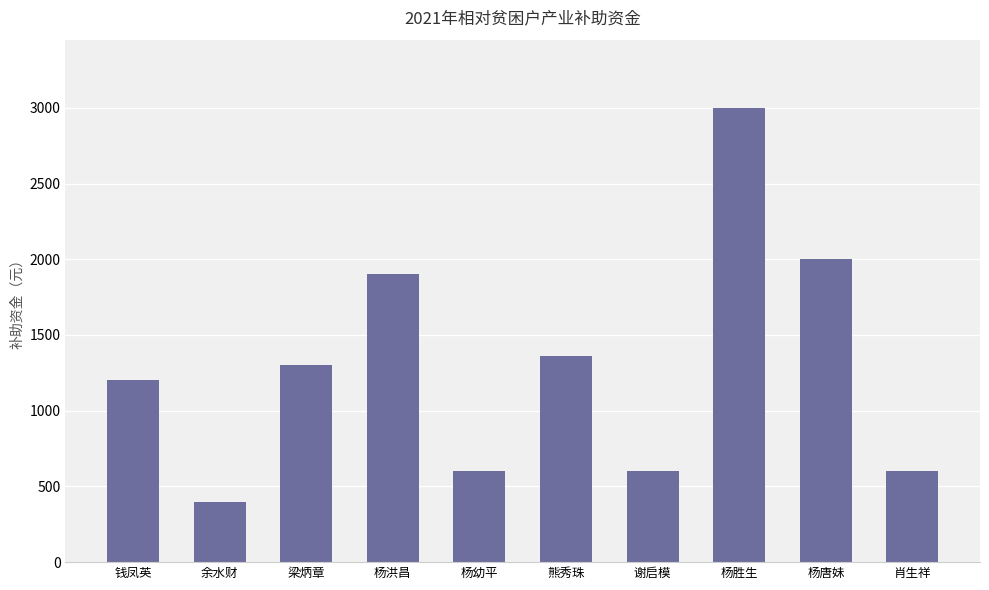

Which label corresponds to the smallest value in the chart?

余水财